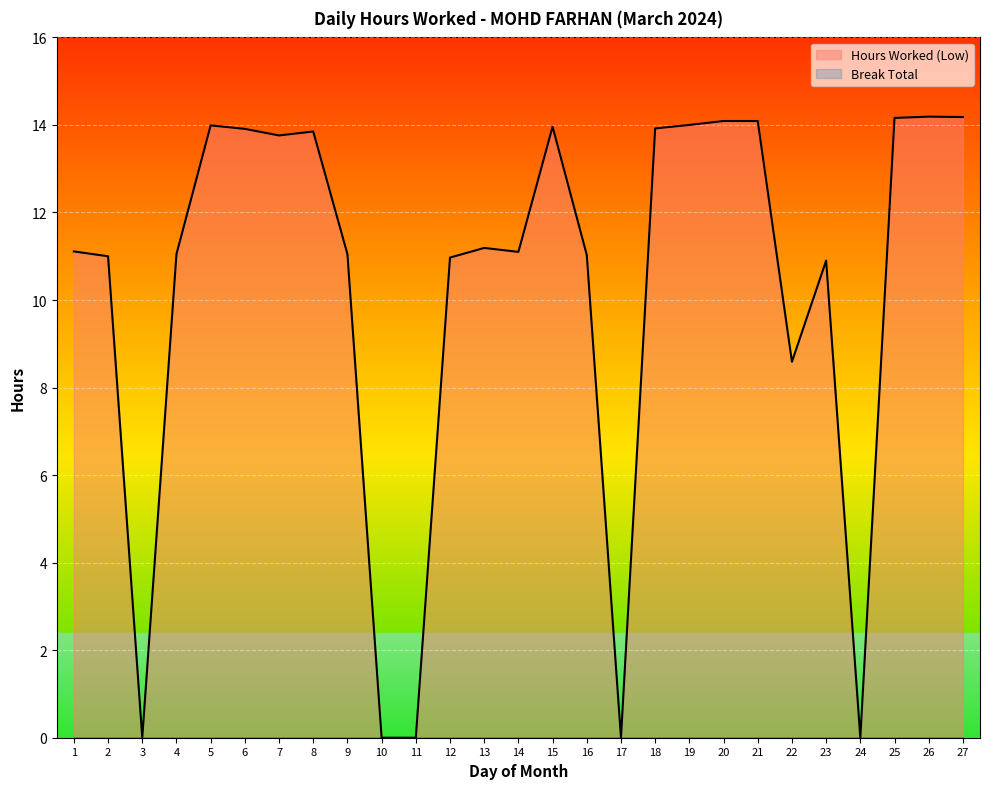

What is the ratio of the value at 22 to the value at 27?

0.6